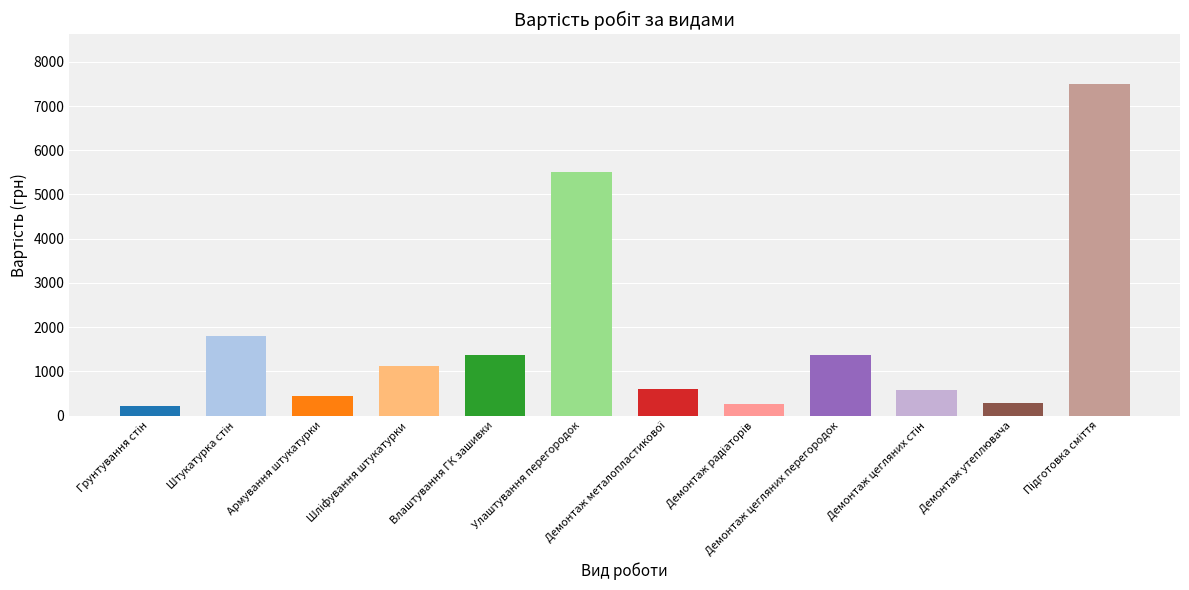

Is it true that the value at Демонтаж радіаторів is 250?

True